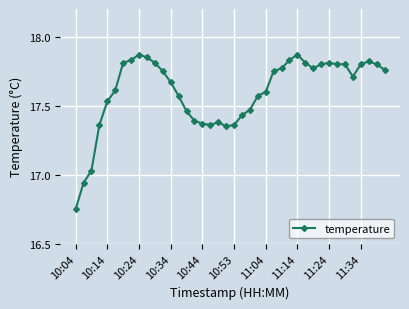

What is the difference between the maximum and minimum values?

1.1